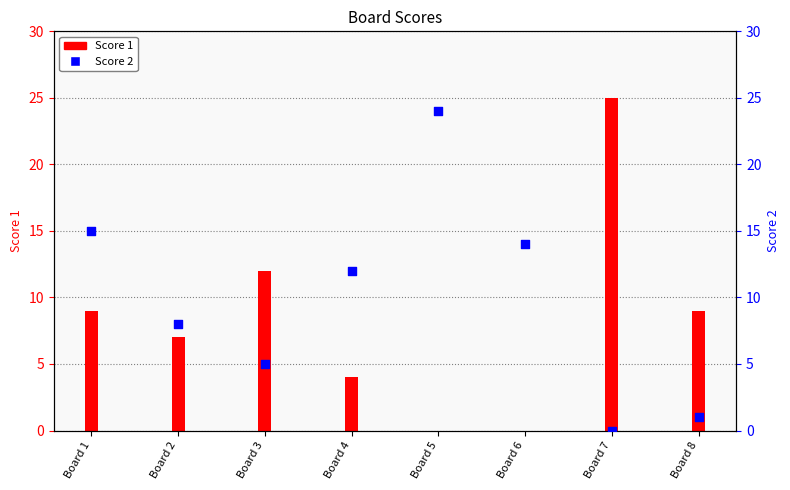

Approximately how many times larger is the value at Board 2 compared to Board 6?

0.6